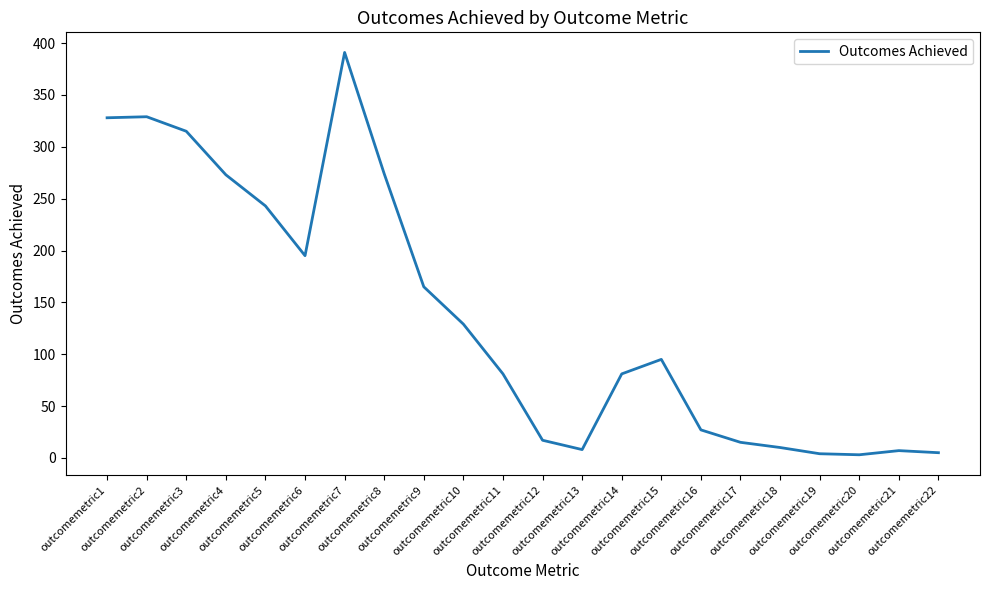

What is the difference between the maximum and minimum values?

388